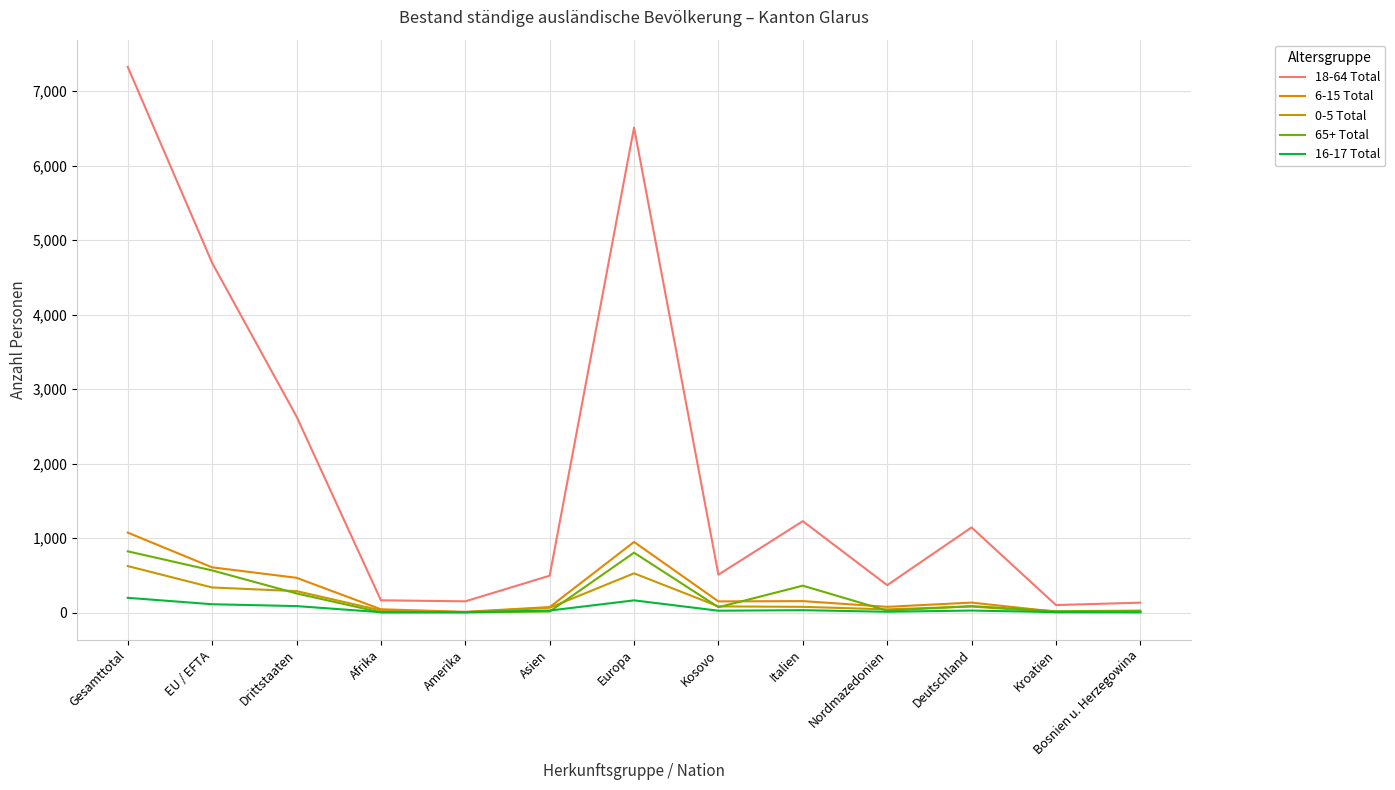

What is the smallest value displayed?

2